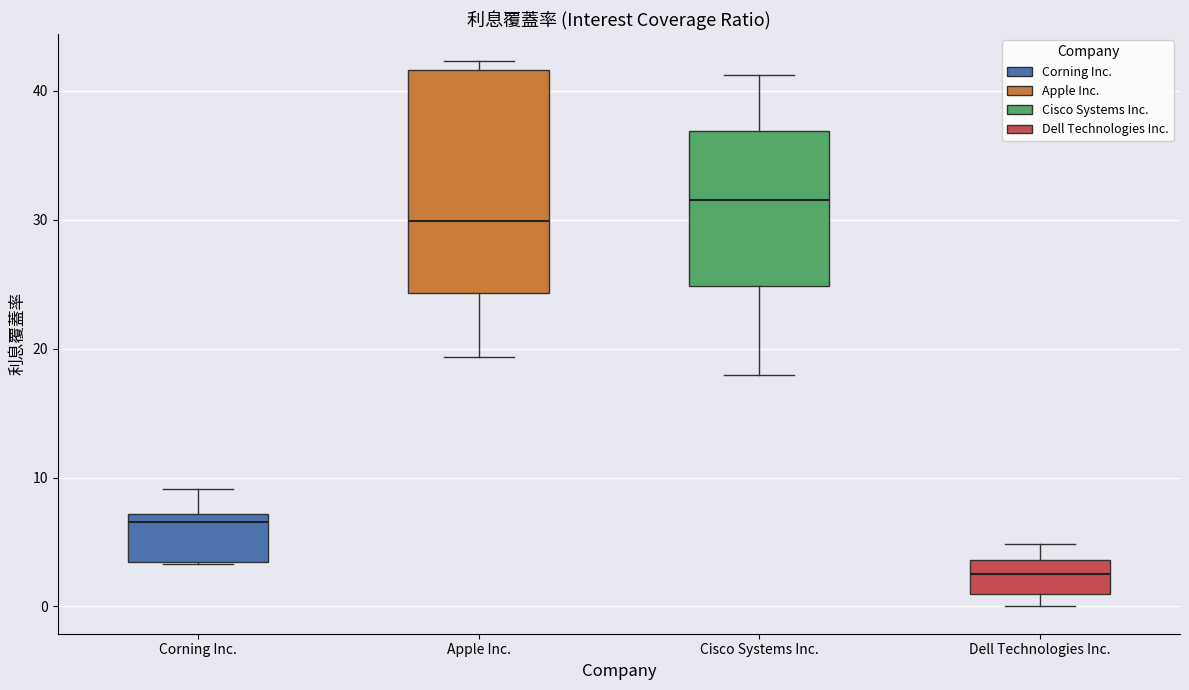

Reading left to right, transcribe this box plot: for each box, give where its median line is, the range the box spans, and where its two whiskers end, as read against the y-axis. The values are not printed on the chart, so give them approximately, as read against the axis.

Corning Inc.: median 7 (just below the box's upper edge), box 3 to 7, whiskers 3 to 9
Apple Inc.: median 30, box 24 to 42, whiskers 19 to 42 (just above the box's upper edge)
Cisco Systems Inc.: median 32, box 25 to 37, whiskers 18 to 41
Dell Technologies Inc.: median 3, box 1 to 4, whiskers 0 to 5